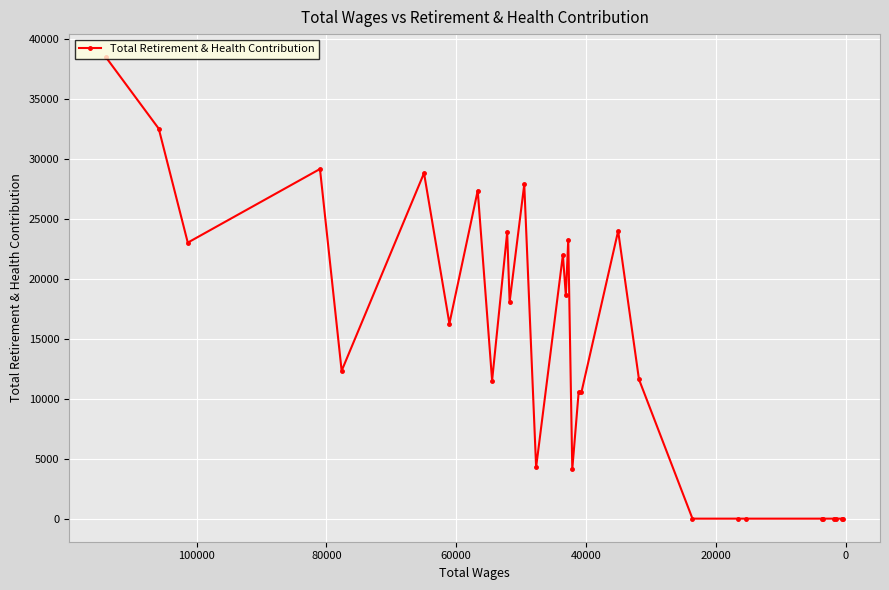

What is the value of the 21st point from the left?

11616